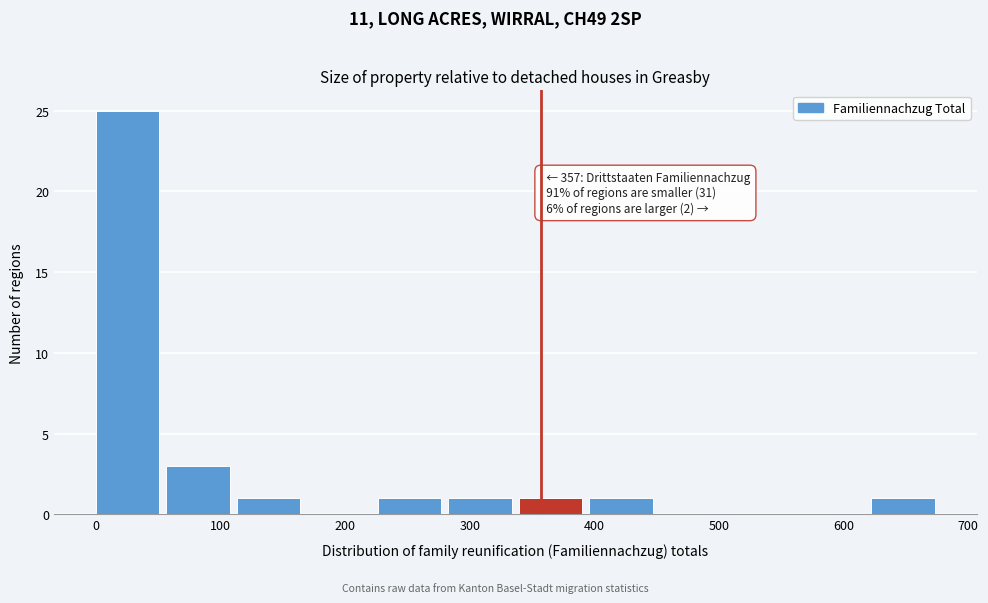

Which range on the x-axis has the tallest bar?

0 to 60